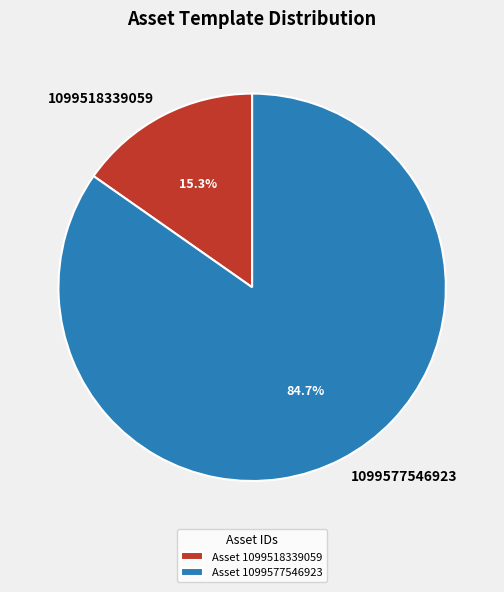

Does 1099577546923 account for over 50% of the chart?

Yes